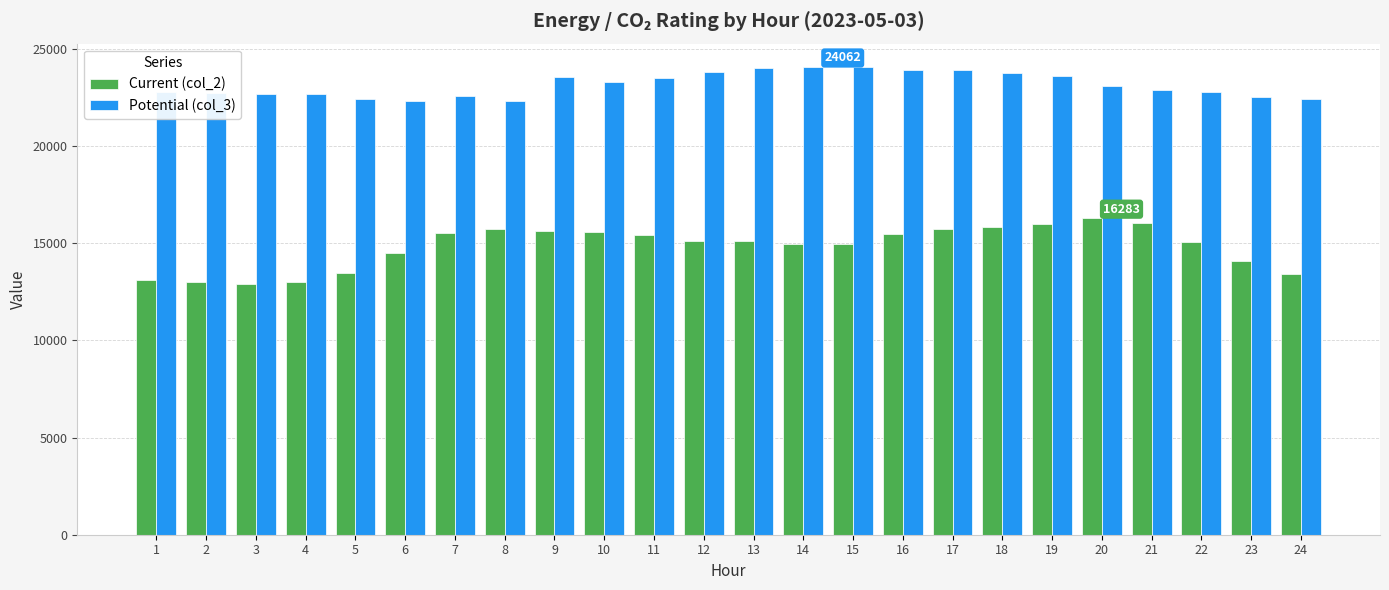

What is the maximum value for Potential (col_3)?

24062